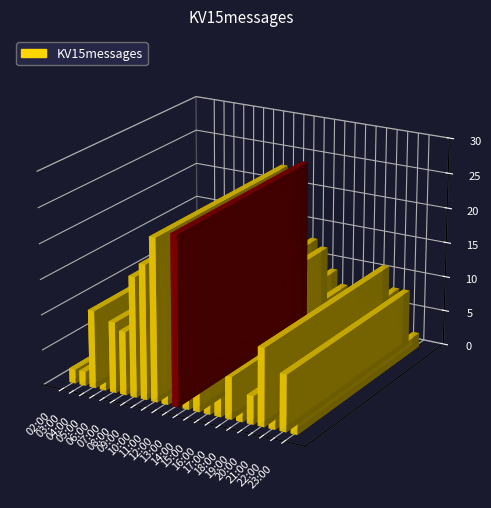

What position from the left is 23:00?

22